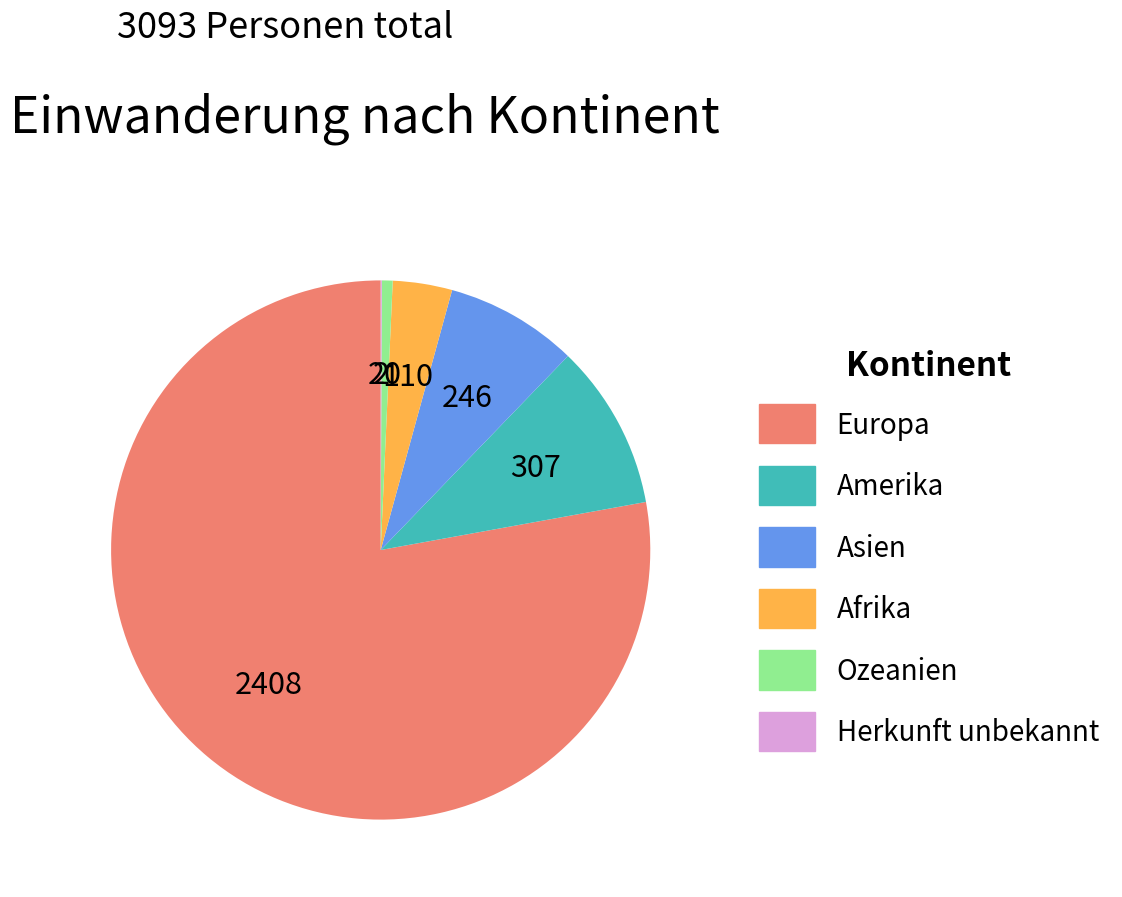

What is the largest slice in the pie chart?

Europa